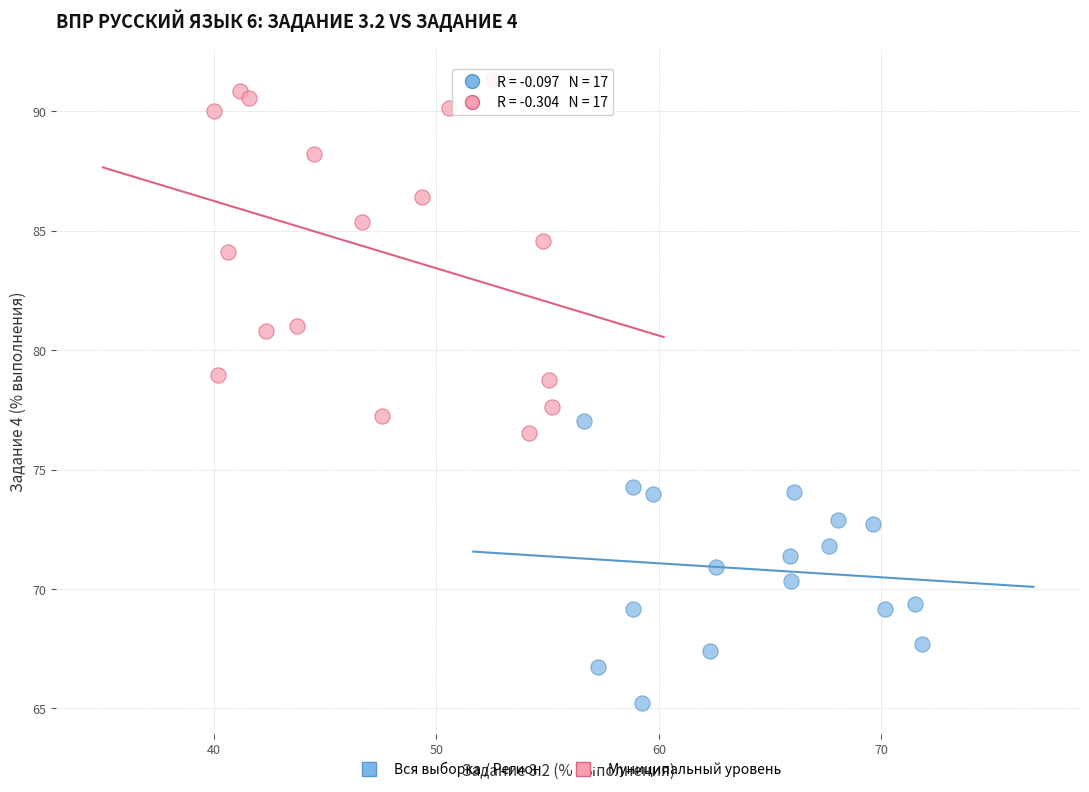

Which series contains the highest Y value?

Муниципальный уровень